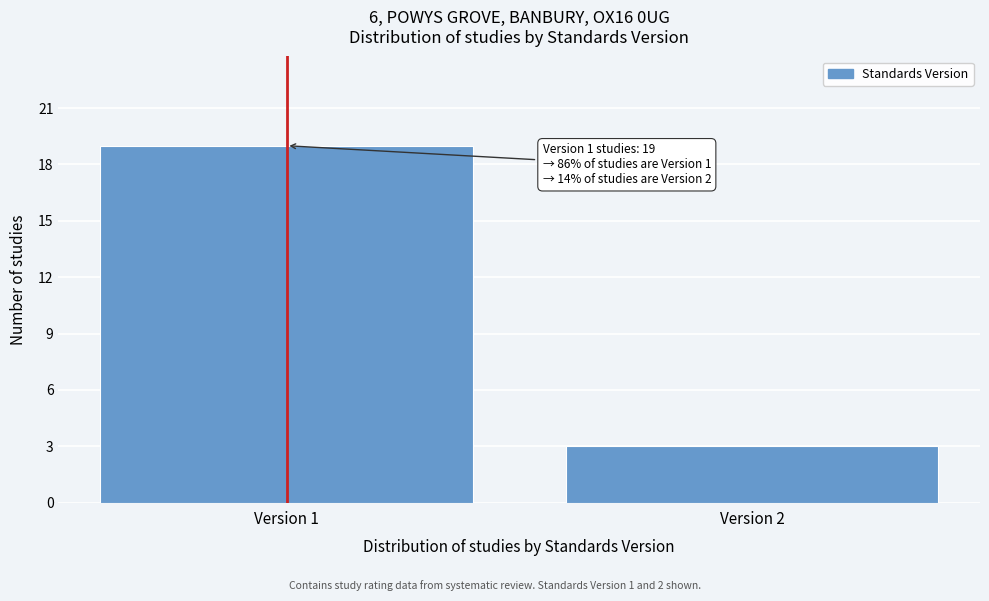

Reading right to left, what are all the values shown in this chart?

3	19